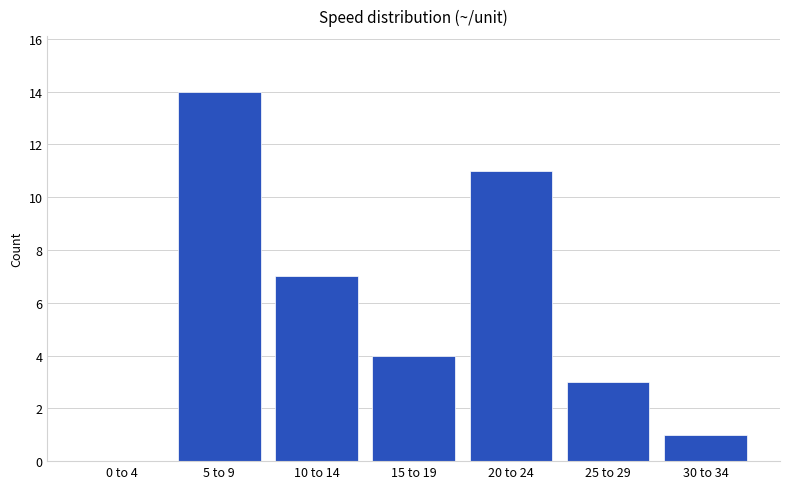

Reading right to left, transcribe all the data shown in this chart.

30 to 34=1	25 to 29=3	20 to 24=11	15 to 19=4	10 to 14=7	5 to 9=14	0 to 4=0